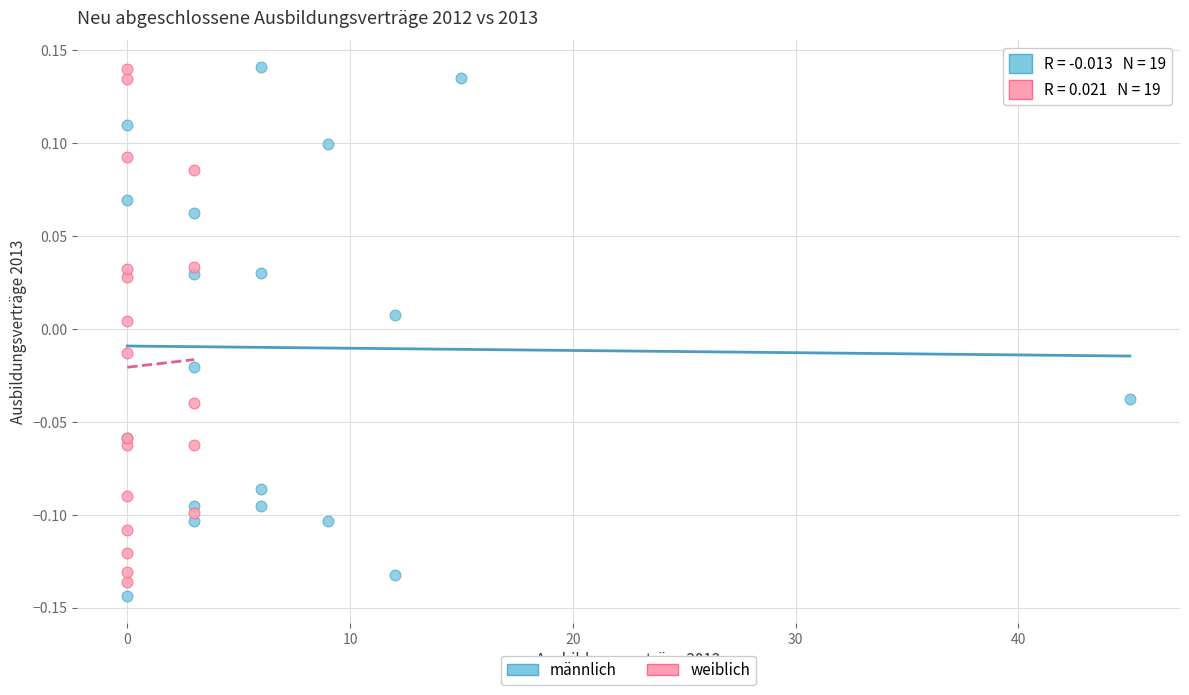

Which series has the widest spread of Y values?

männlich